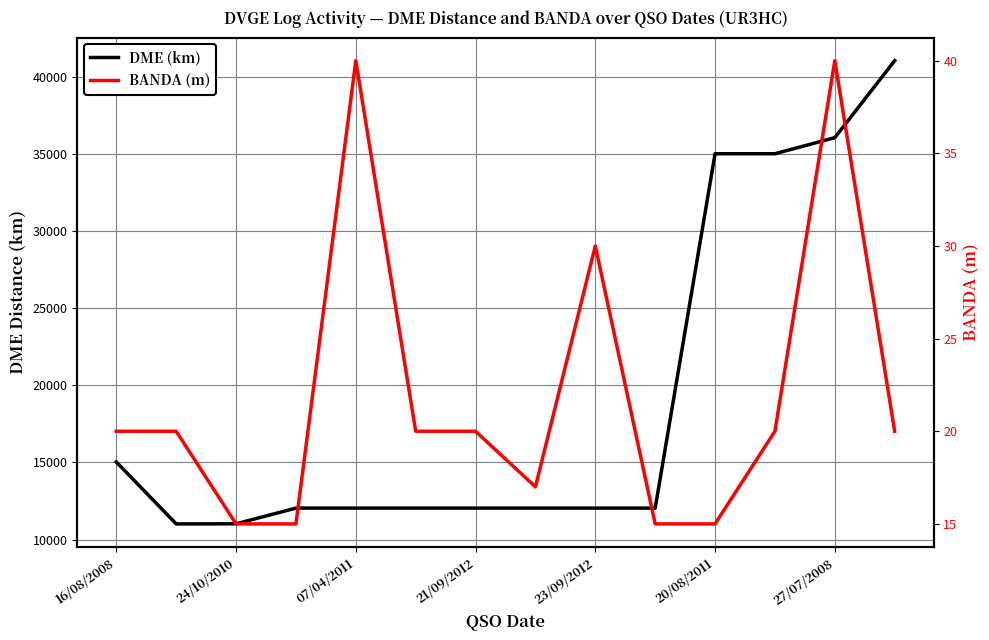

True or false: BANDA (m) and DME (km) cross at least once.

False